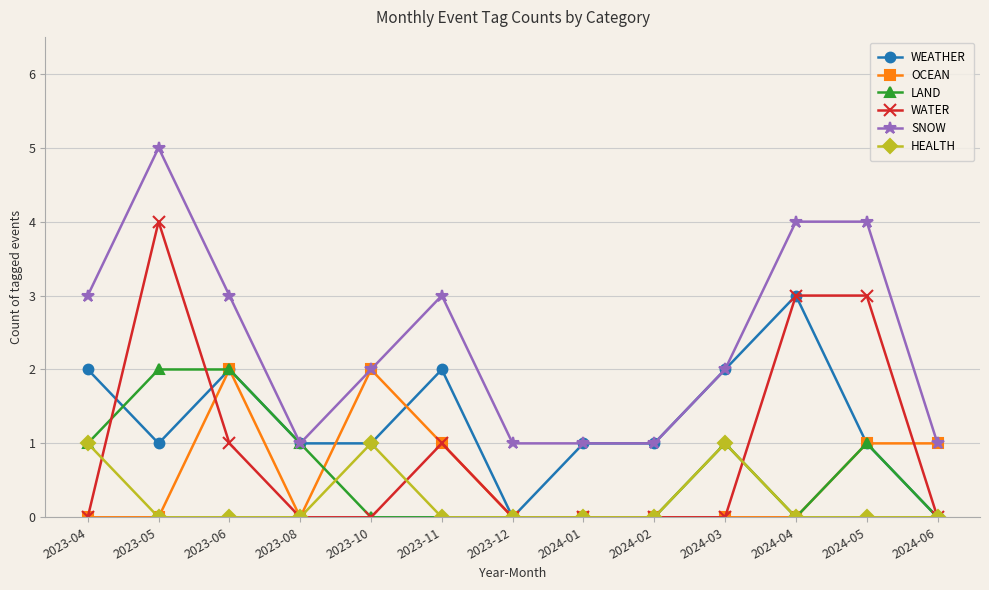

True or false: WATER and SNOW intersect in this chart.

False